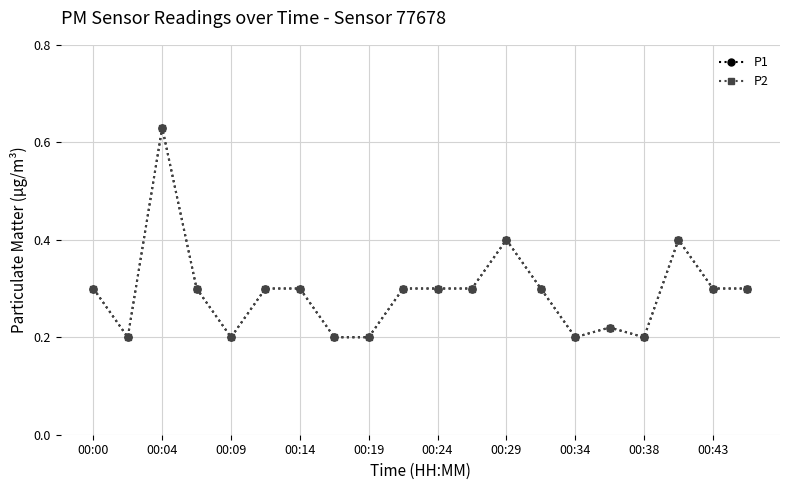

Does the chart have visible grid lines?

Yes